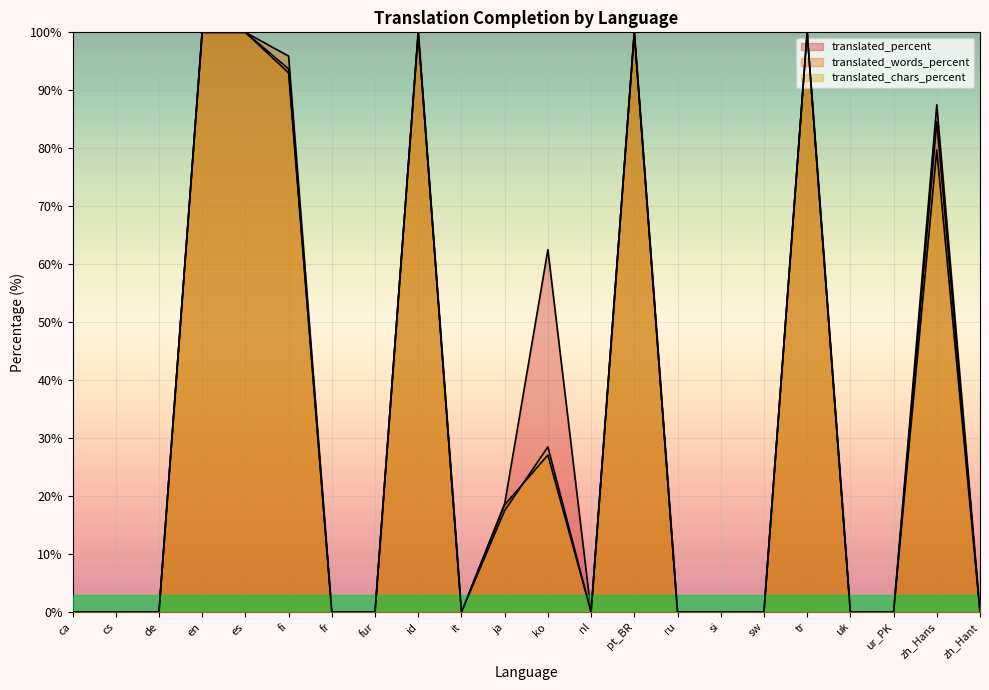

True or false: translated_words_percent and translated_percent cross at least once.

False